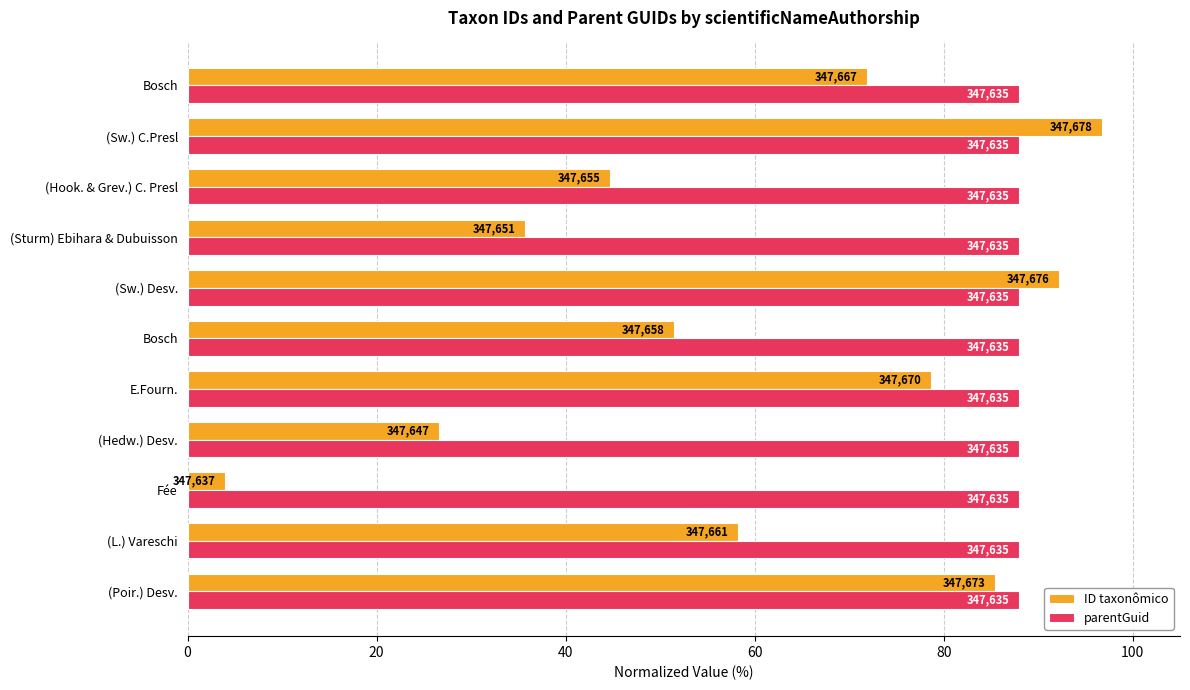

Which series has the largest total across all categories?

ID taxonômico